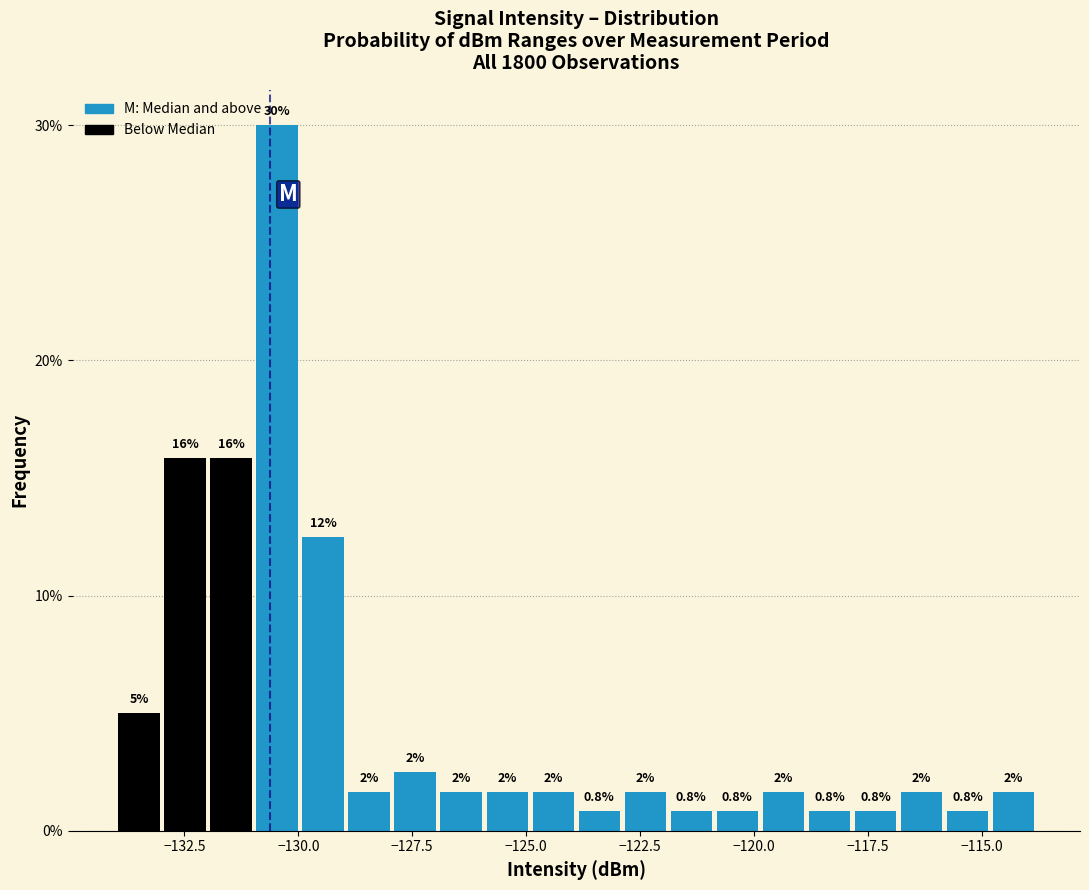

Read against the x-axis, roughly where is the centre of the tallest bar?

-130.5